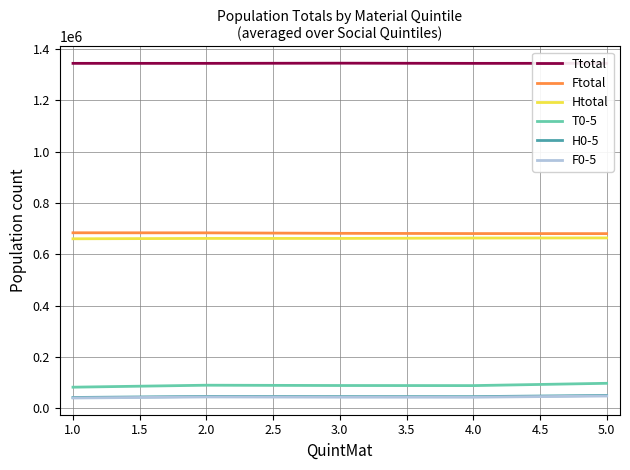

Where does the F0-5 series first go above 42979?

2.0